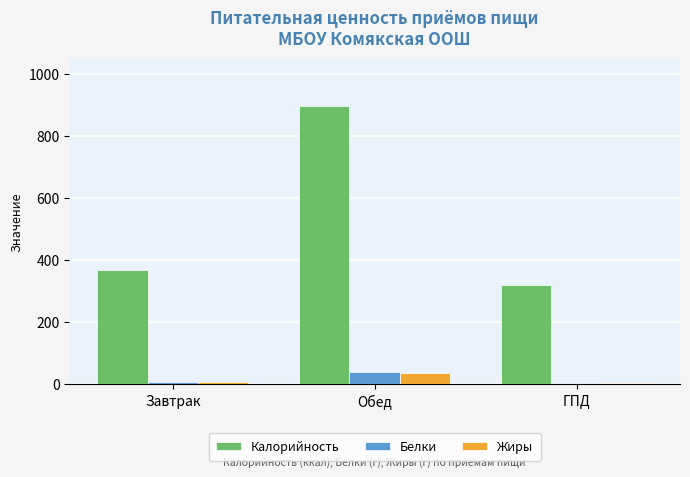

At which label is Жиры closest to 20?

Завтрак